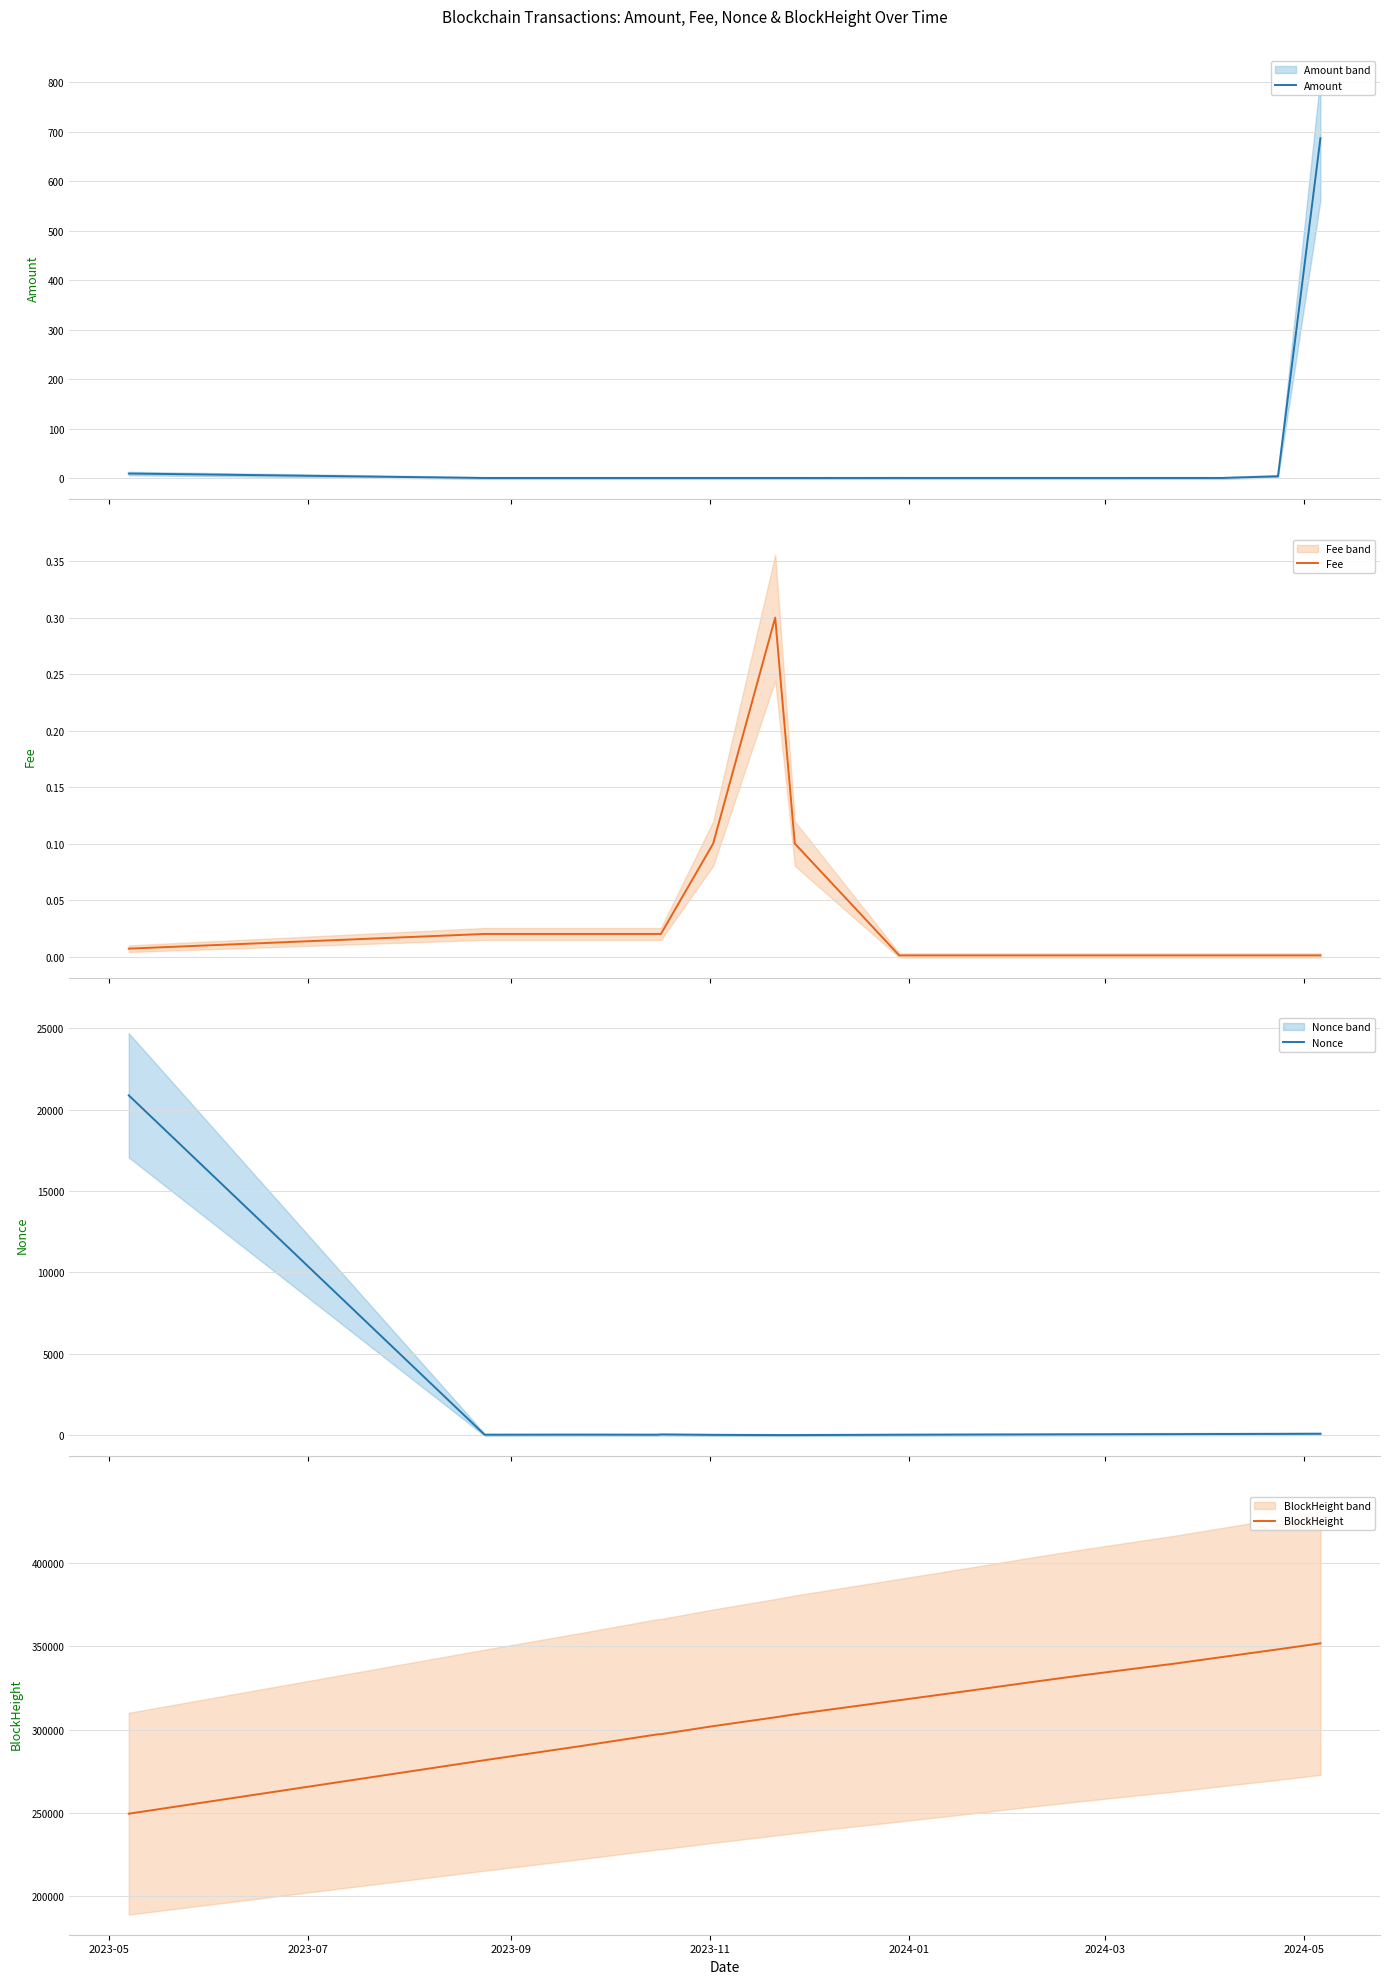

Does the chart have visible grid lines?

Yes